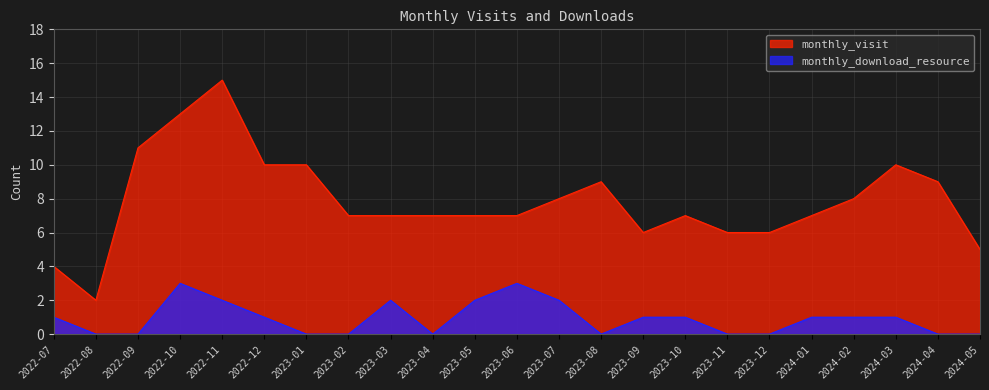

At which category is the sum across all series the highest?

2022-11